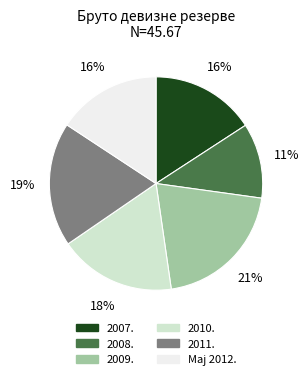

Do 2007. and 2008. together represent more than half of the pie?

No